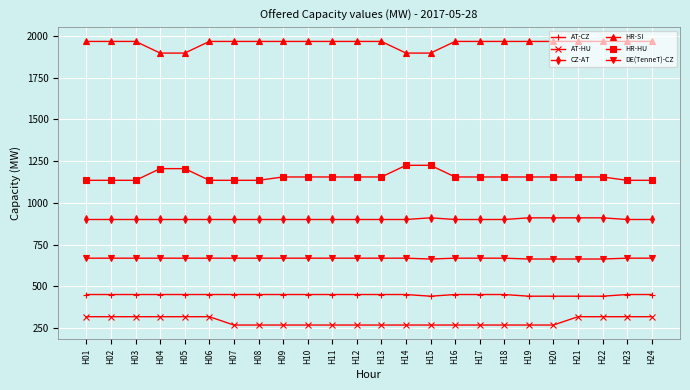

Rank the series by their maximum value, from lowest to highest.

AT-HU, AT-CZ, DE(TenneT)-CZ, CZ-AT, HR-HU, HR-SI